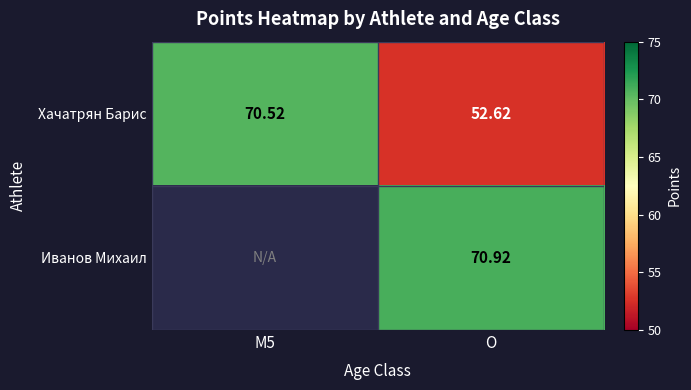

How many data points in Хачатрян Барис are above 70?

1